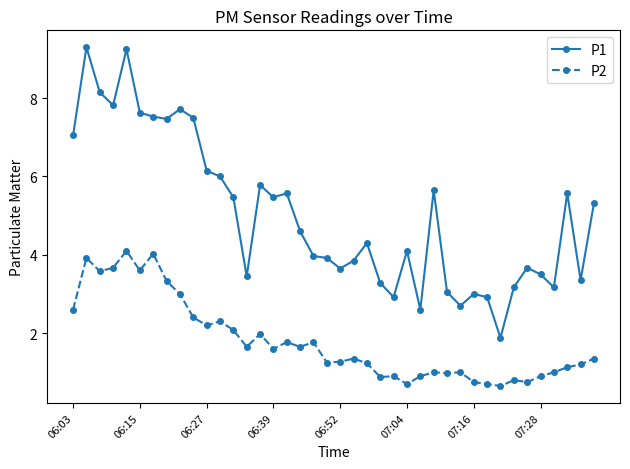

Rank the series by their average value, from highest to lowest.

P1, P2